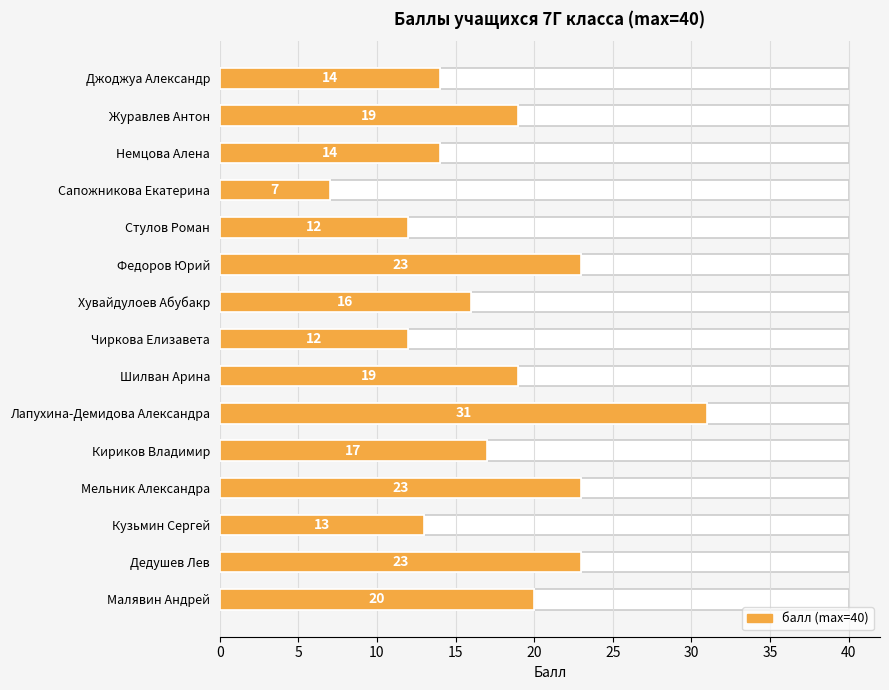

What is the minimum value shown in the chart?

7